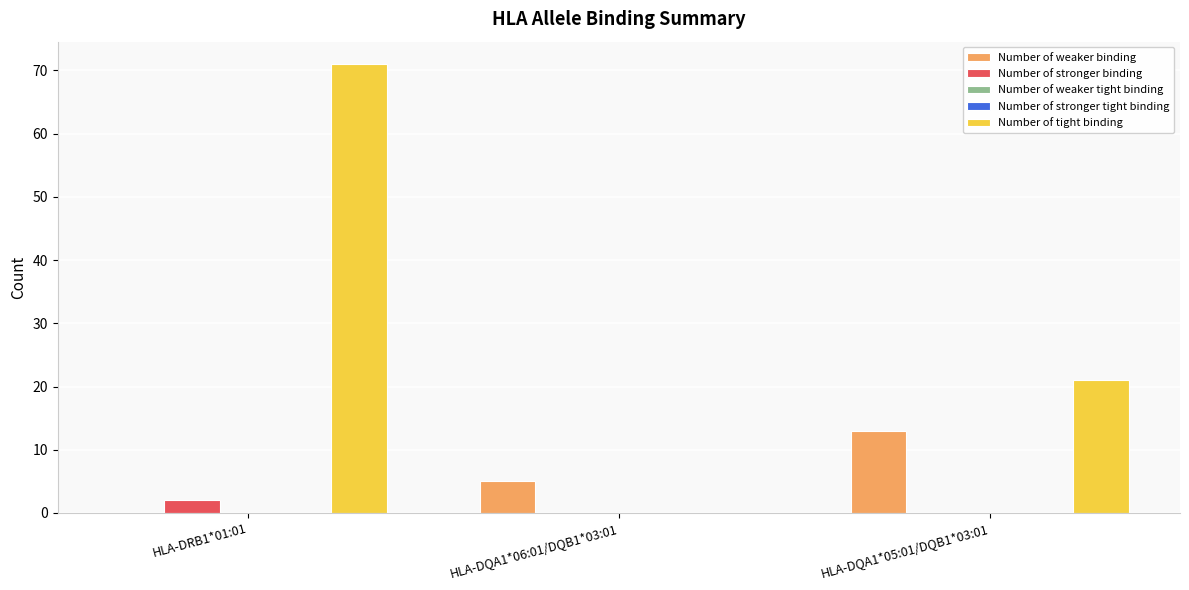

What is the difference between the maximum and second lowest values in the Number of weaker binding series?

8